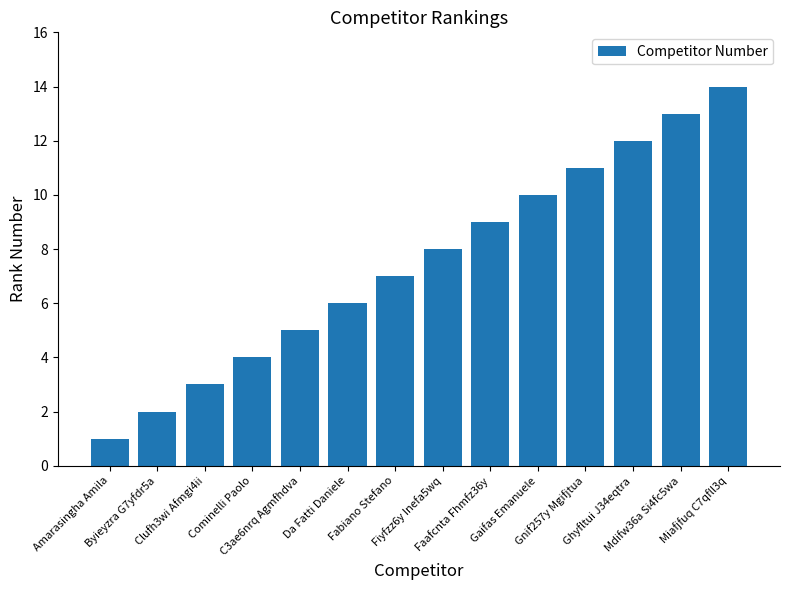

Count the number of data series in this chart.

1